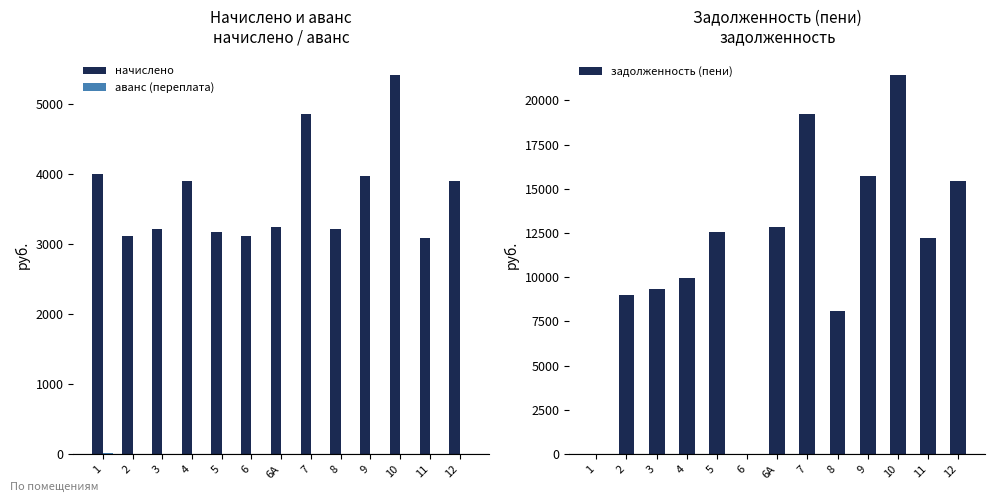

True or false: аванс (переплата) has a value of 0.0 at 5.

True